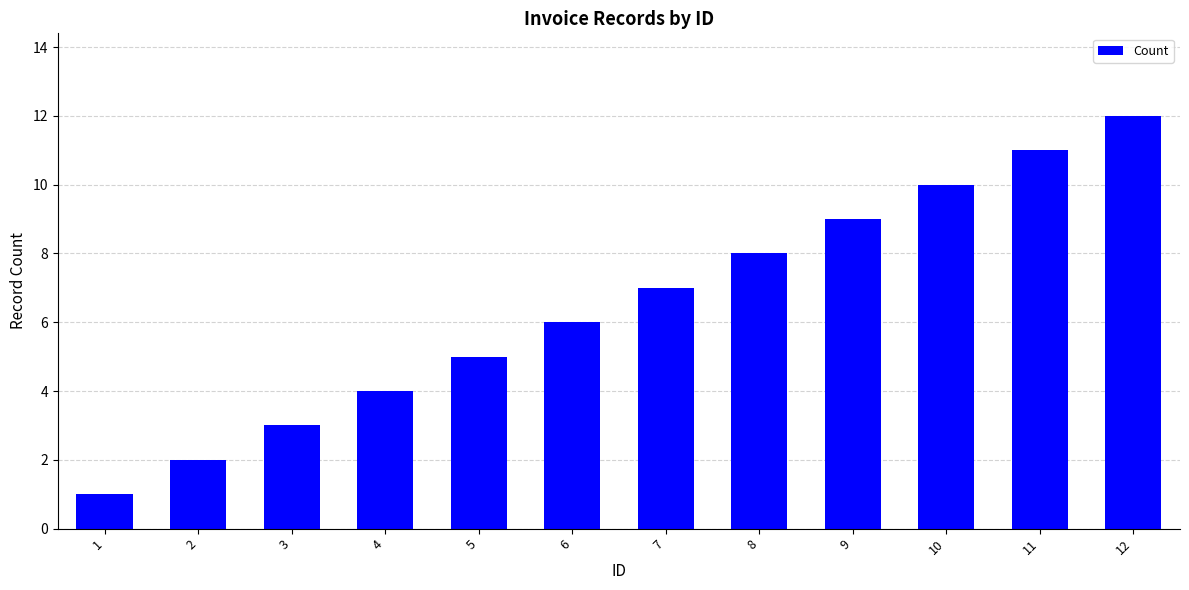

What is the value of the 2nd bar from the left?

2